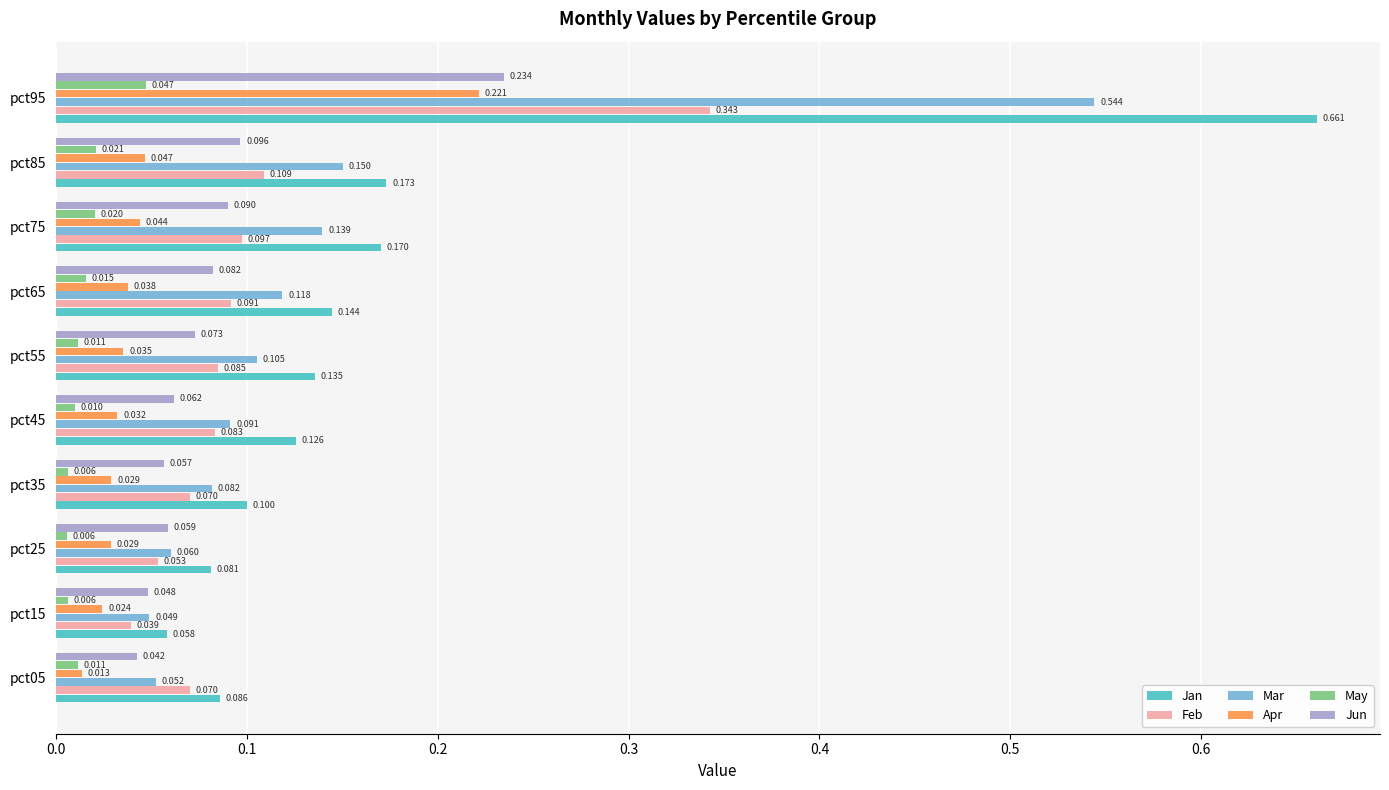

Between pct25 and pct55, which series saw the biggest shift?

Jan